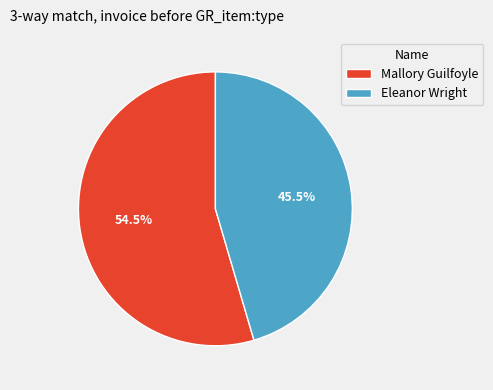

Does any single category account for the majority?

Yes